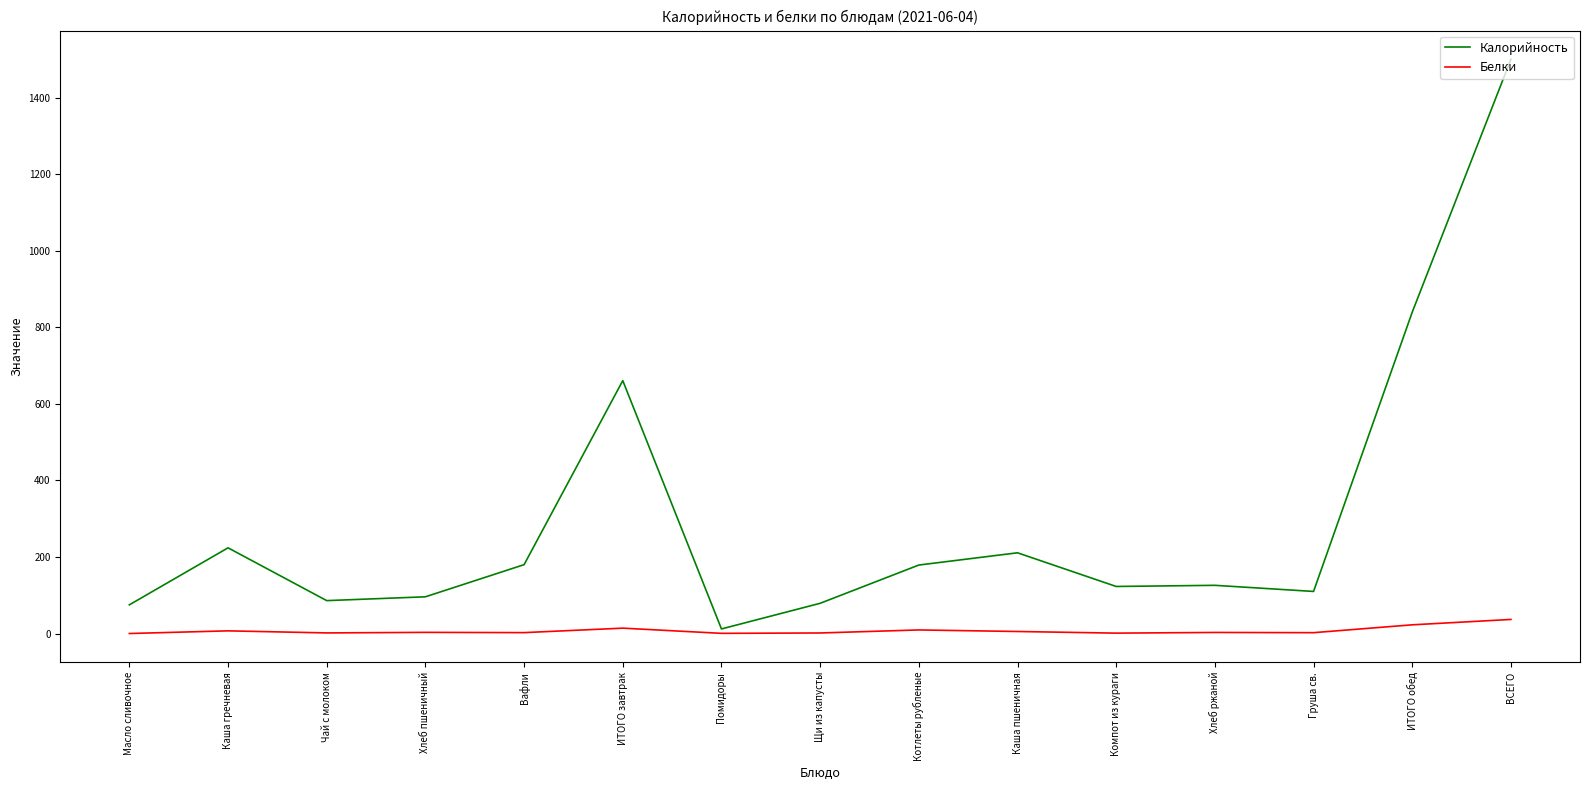

At which category is the sum across all series the highest?

ВСЕГО